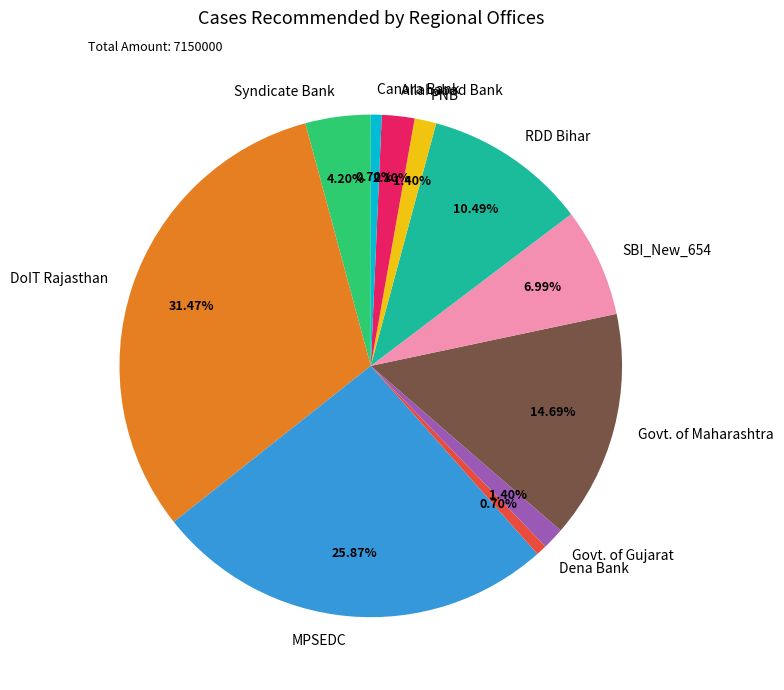

How many slices are in this pie chart?

11